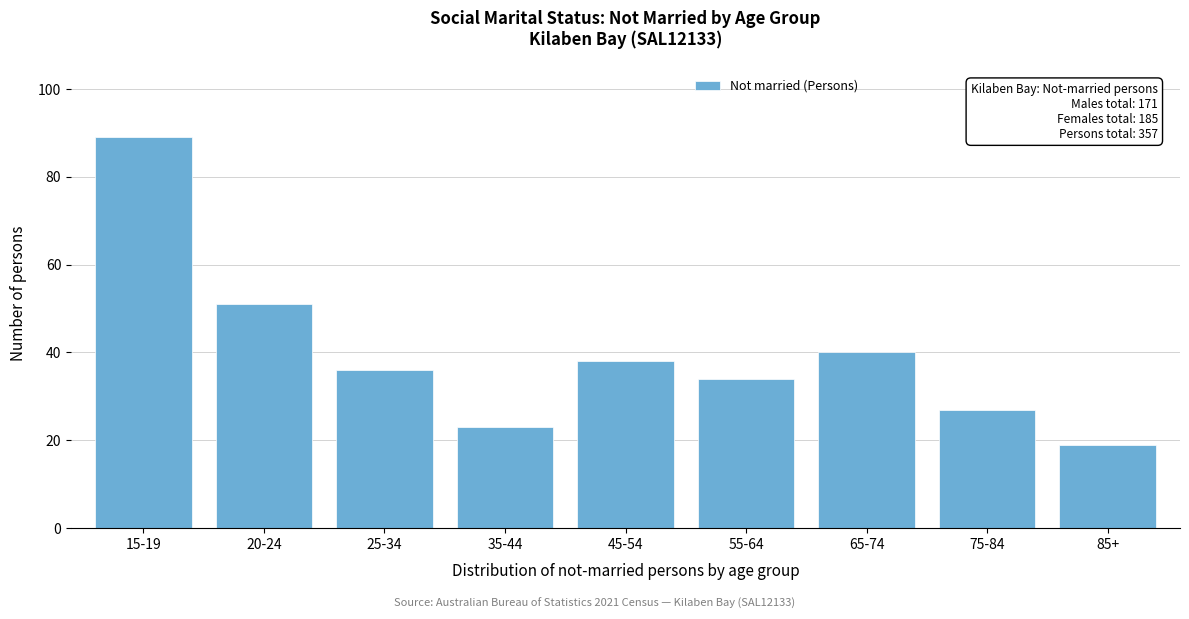

Reading left to right, list all the values displayed in this chart.

15-19=89	20-24=51	25-34=36	35-44=23	45-54=38	55-64=34	65-74=40	75-84=27	85+=19